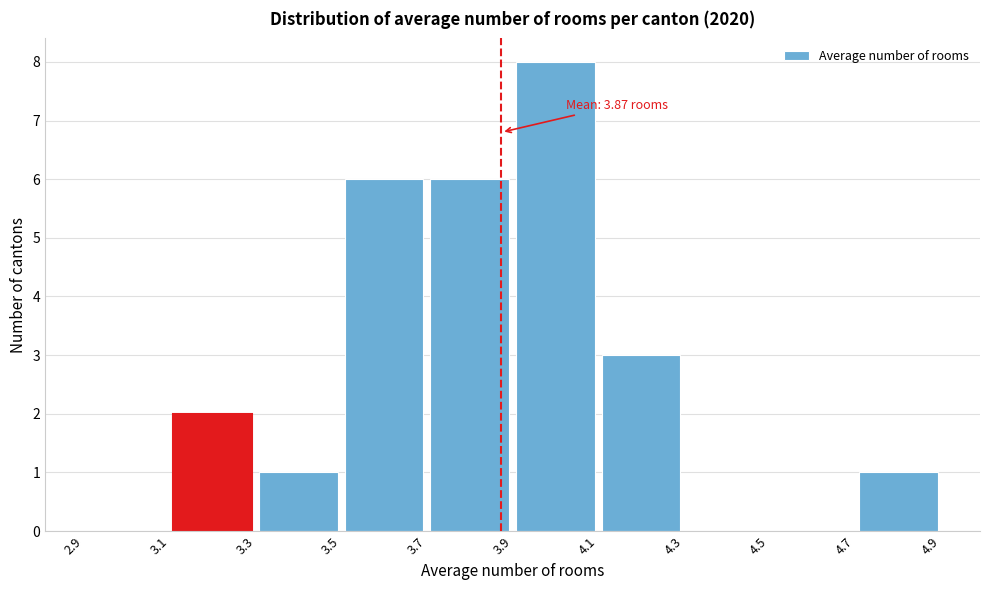

Over which range of the x-axis is the bar tallest?

3.9 to 4.1